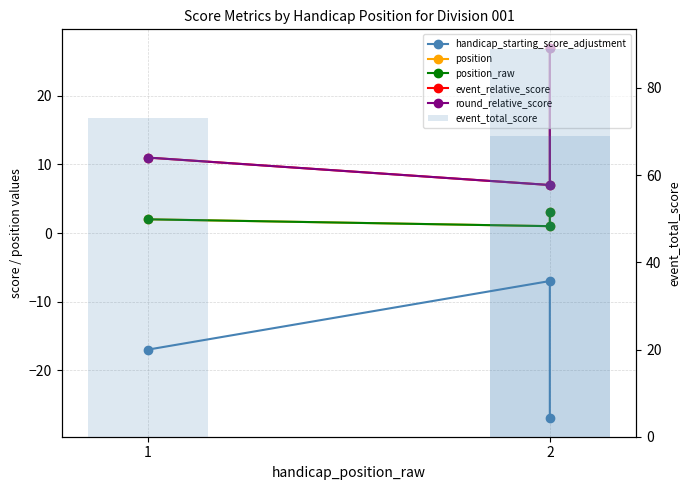

Between 2 and 2, which series saw the biggest shift?

handicap_starting_score_adjustment